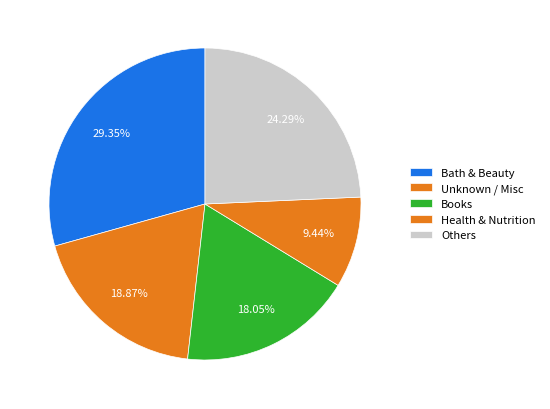

Count the number of slices in the pie.

5